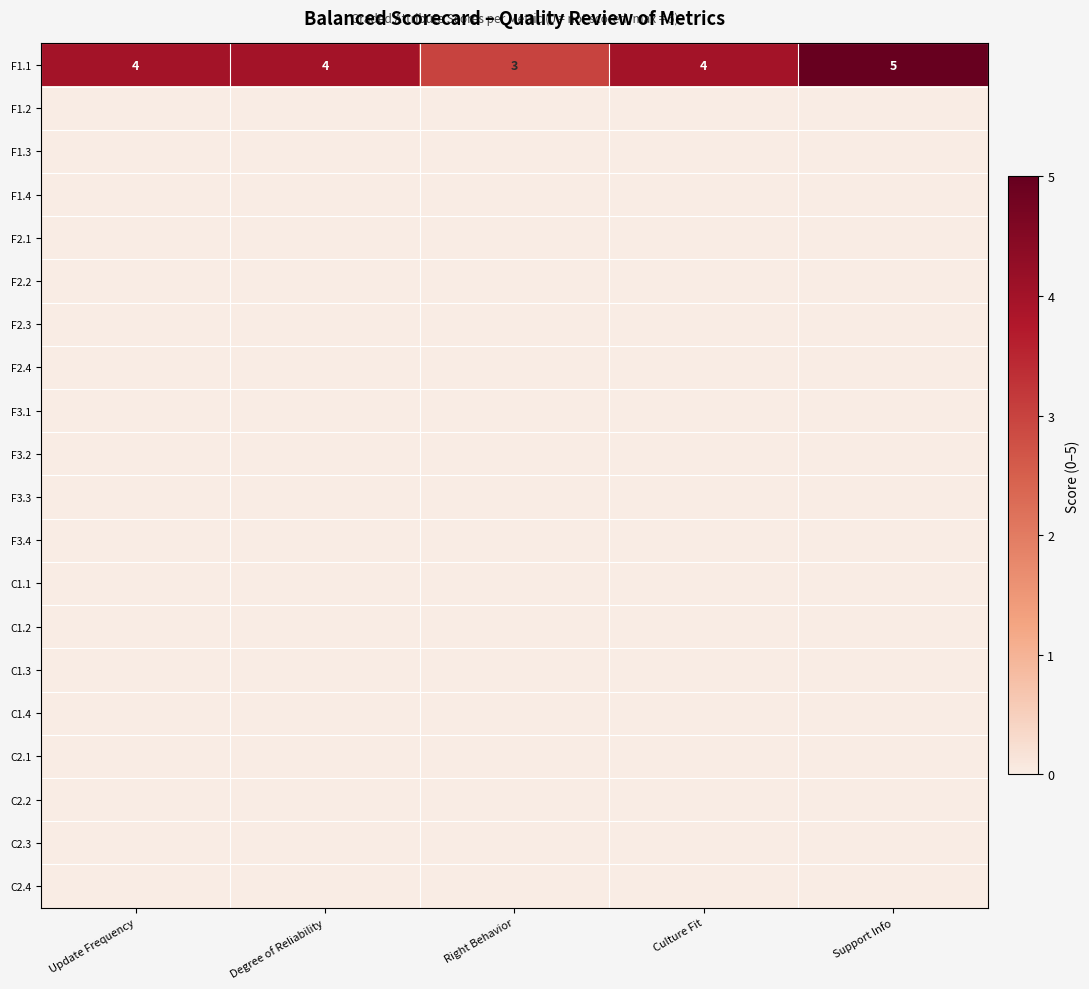

At which category is the sum across all series the highest?

Support Info